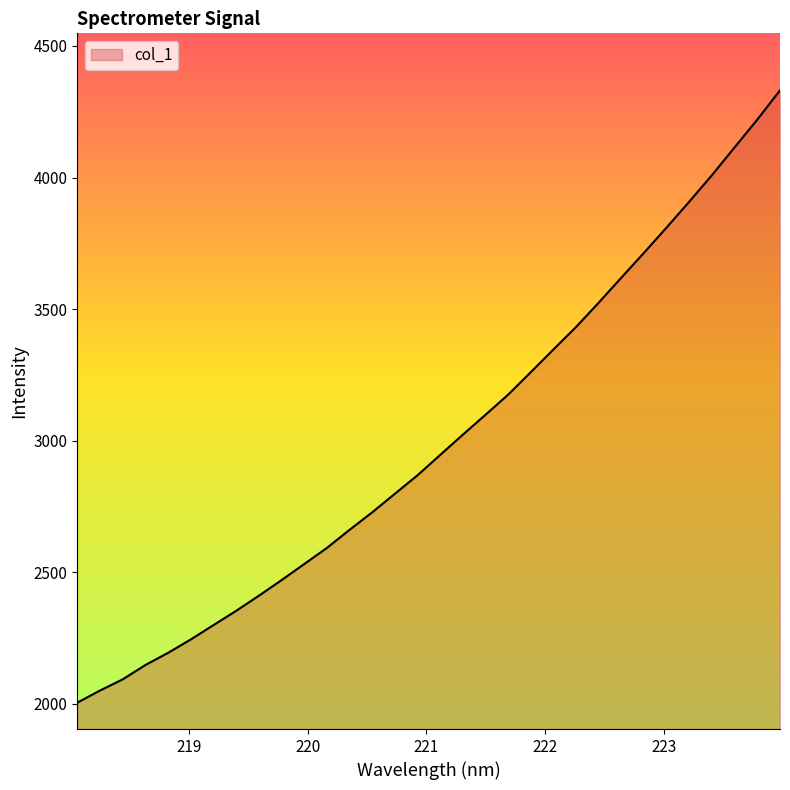

What is the difference between the second highest and minimum values?

2216.5